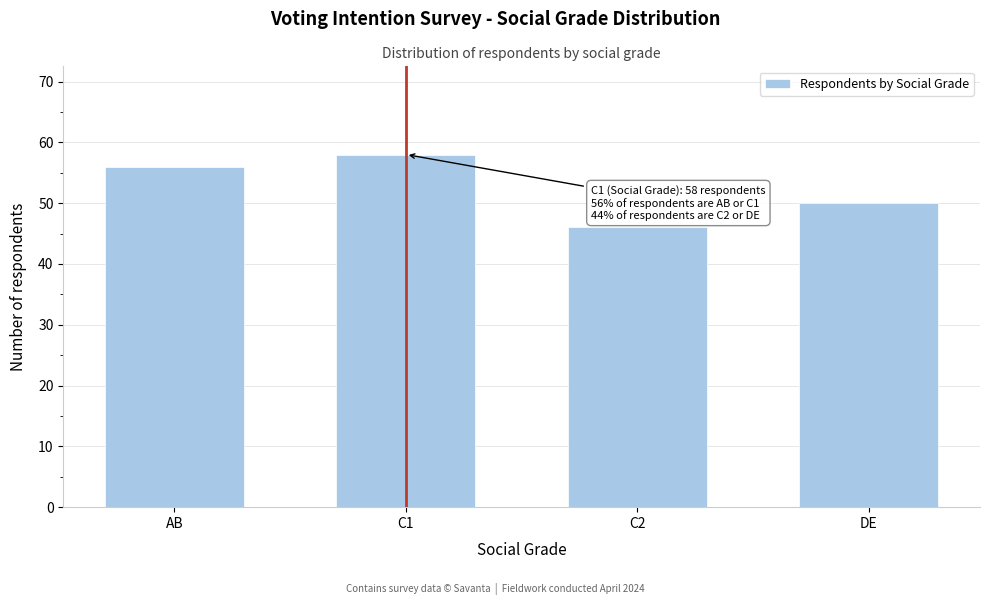

Reading left to right, what are all the values shown in this chart?

56	58	46	50